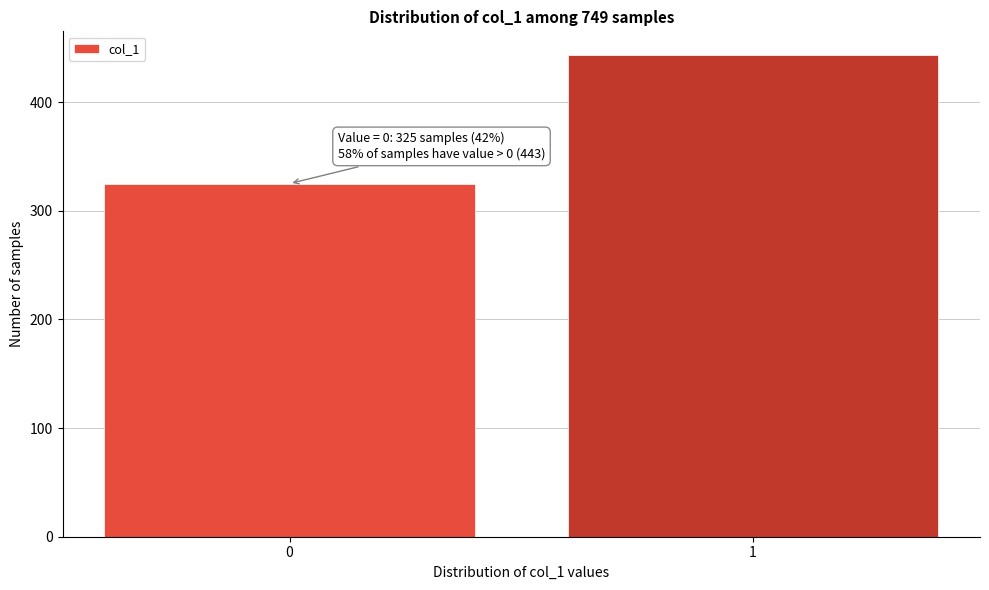

Reading left to right, list all the values displayed in this chart.

325	443